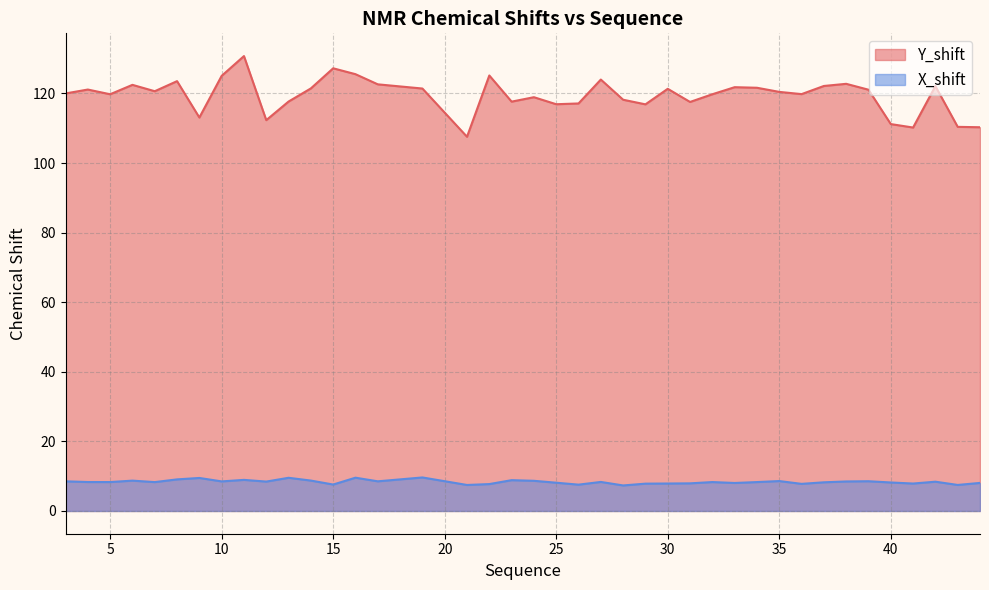

What is the sum of all Y_shift values?

4779.8